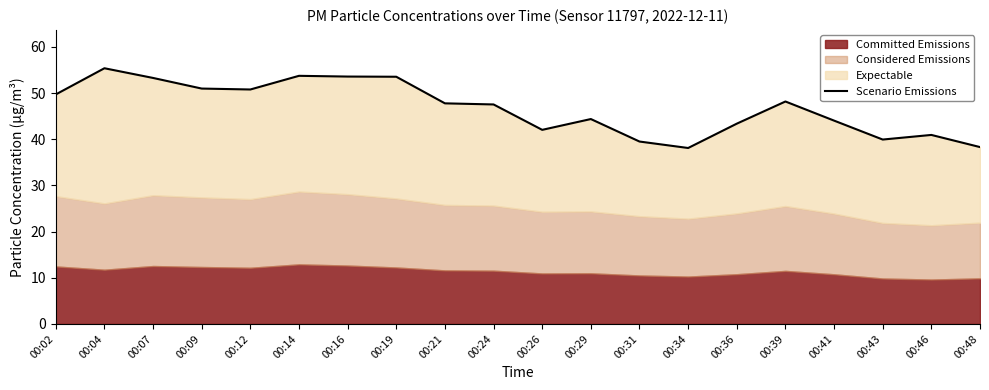

Reading left to right, what are all the values shown in this chart?

49.7	55.4	53.3	51.0	50.8	53.7	53.6	53.5	47.8	47.5	42.0	44.4	39.5	38.1	43.4	48.2	44.0	39.9	40.9	38.3